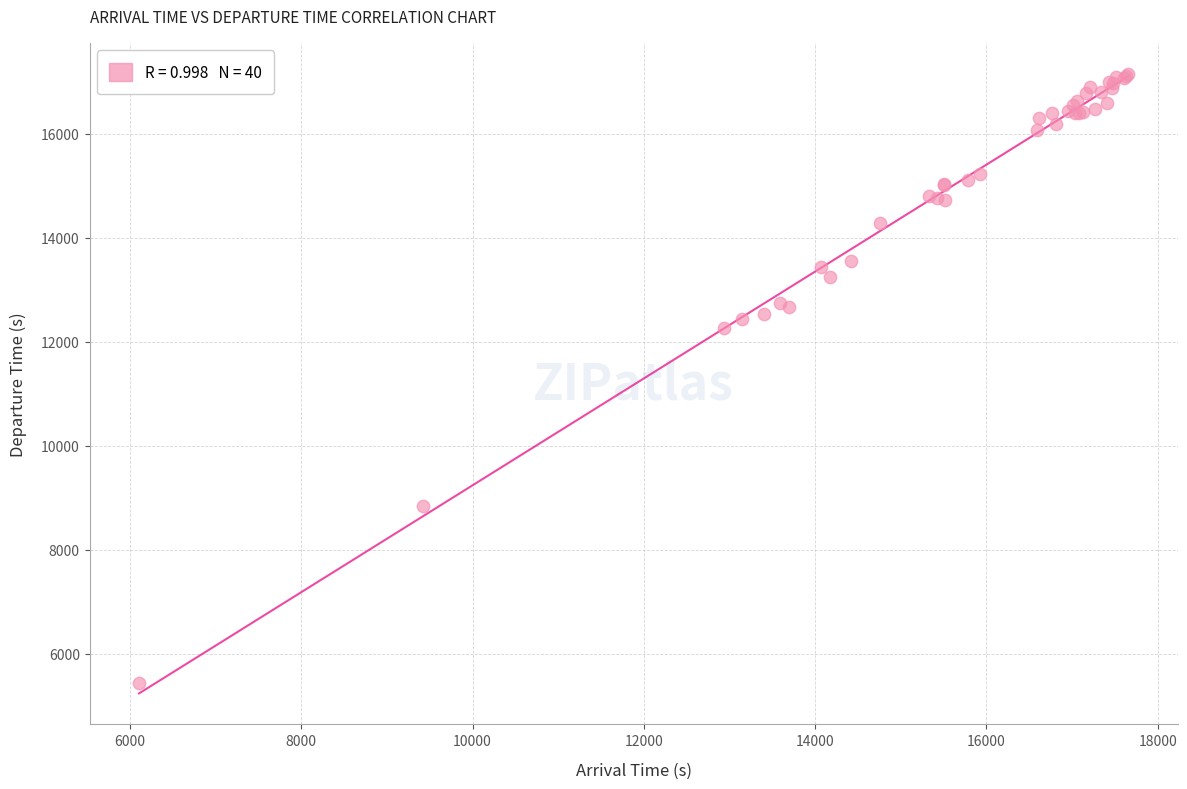

What Y value in the scatter plot is closest to 11291?

12258